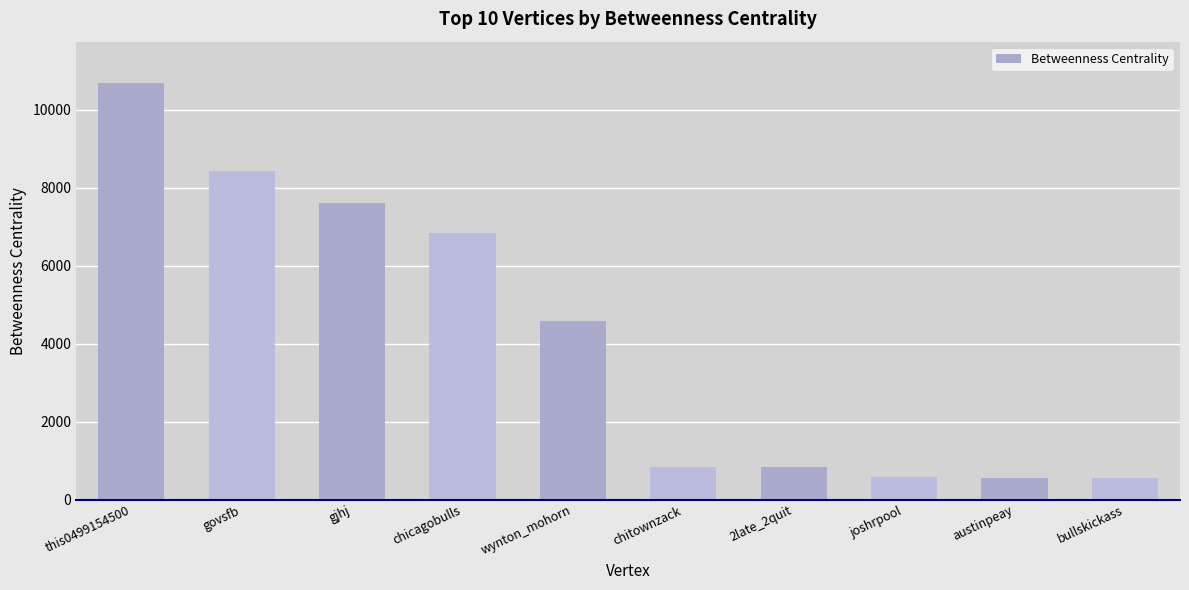

What is the approximate value at chitownzack?

844.5